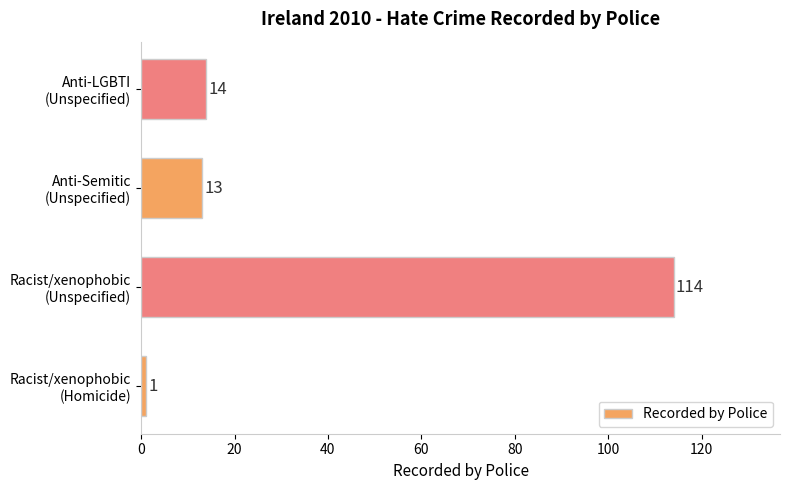

Rank the categories by value from highest to lowest.

Racist/xenophobic
(Unspecified), Anti-LGBTI
(Unspecified), Anti-Semitic
(Unspecified), Racist/xenophobic
(Homicide)